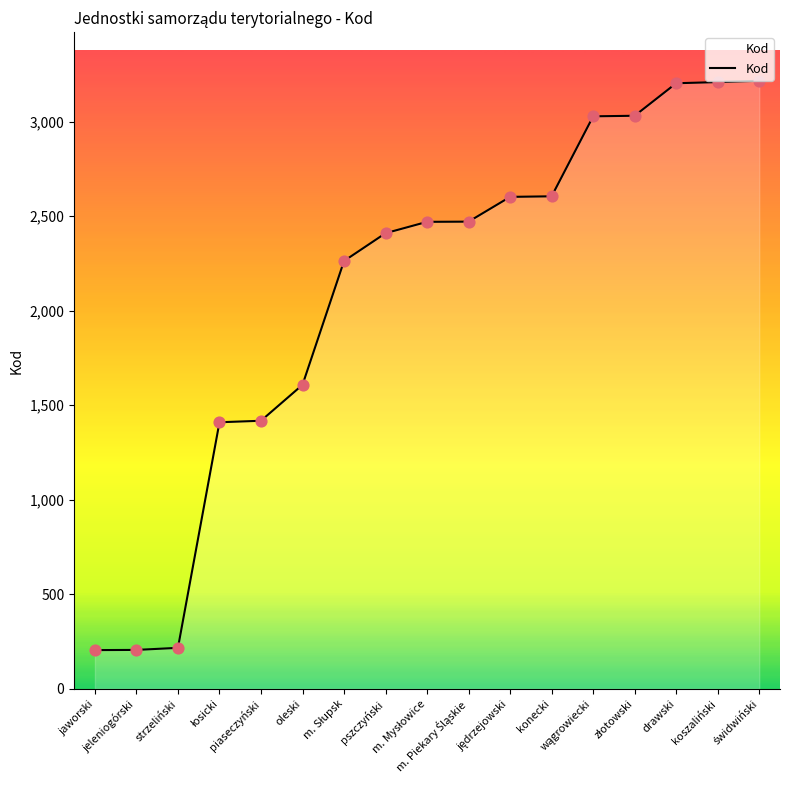

What is the change in value from jaworski to piaseczyński?

+1213